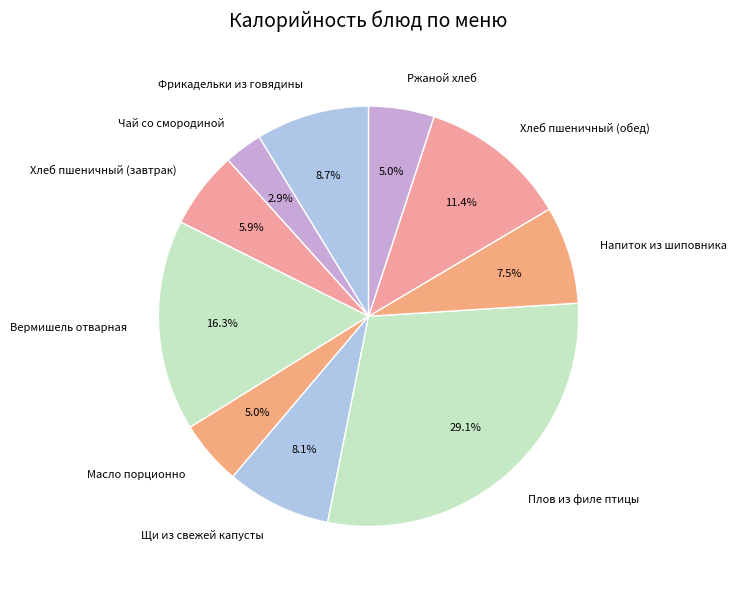

Which slice is the largest?

Плов из филе птицы